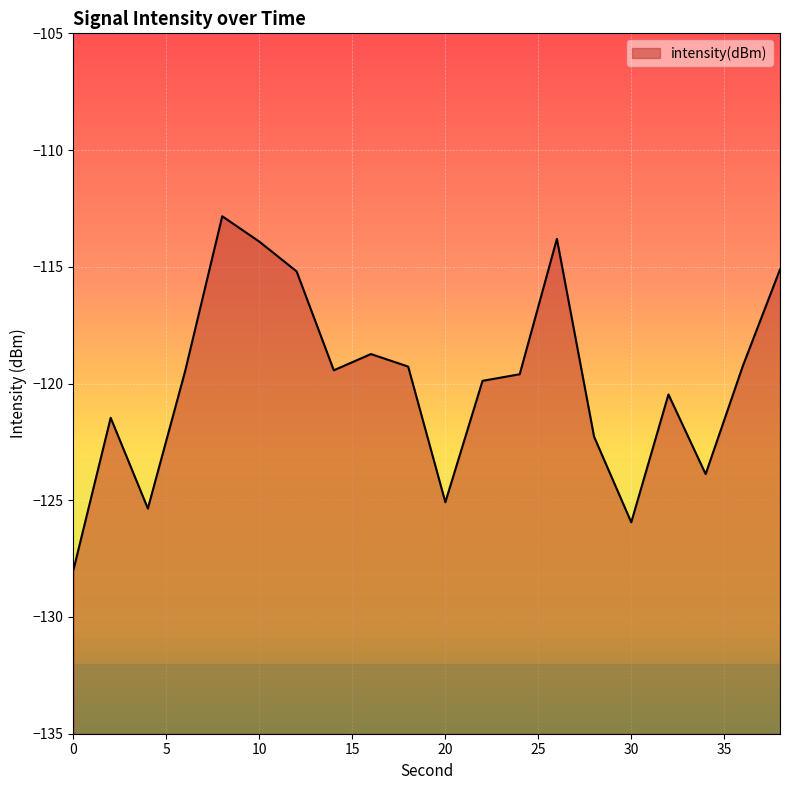

Read the value at 14.

-119.4